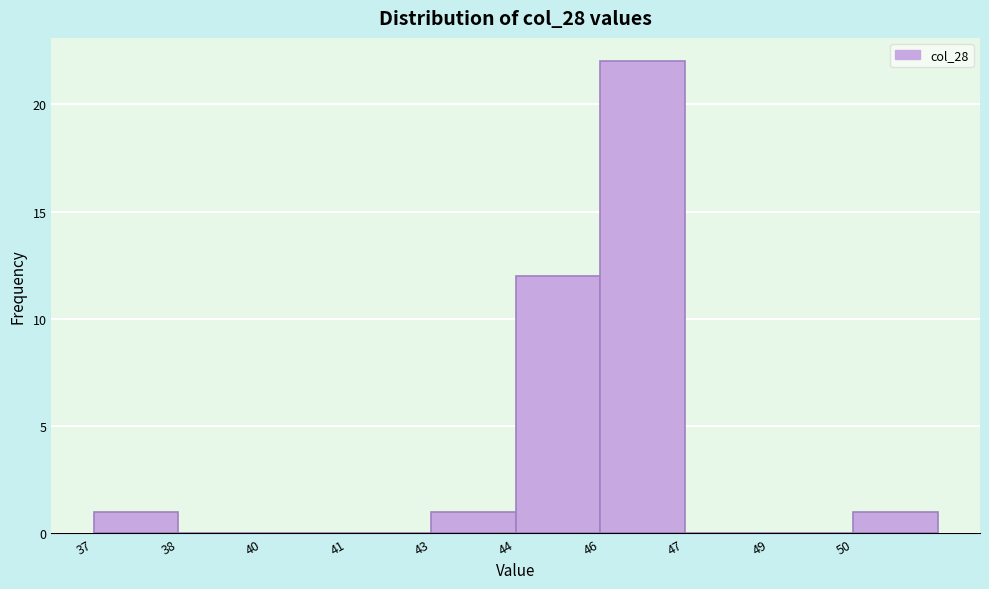

Reading right to left, what are all the values shown in this chart?

50=1	49=0	47=0	46=22	44=12	43=1	41=0	40=0	38=0	37=1